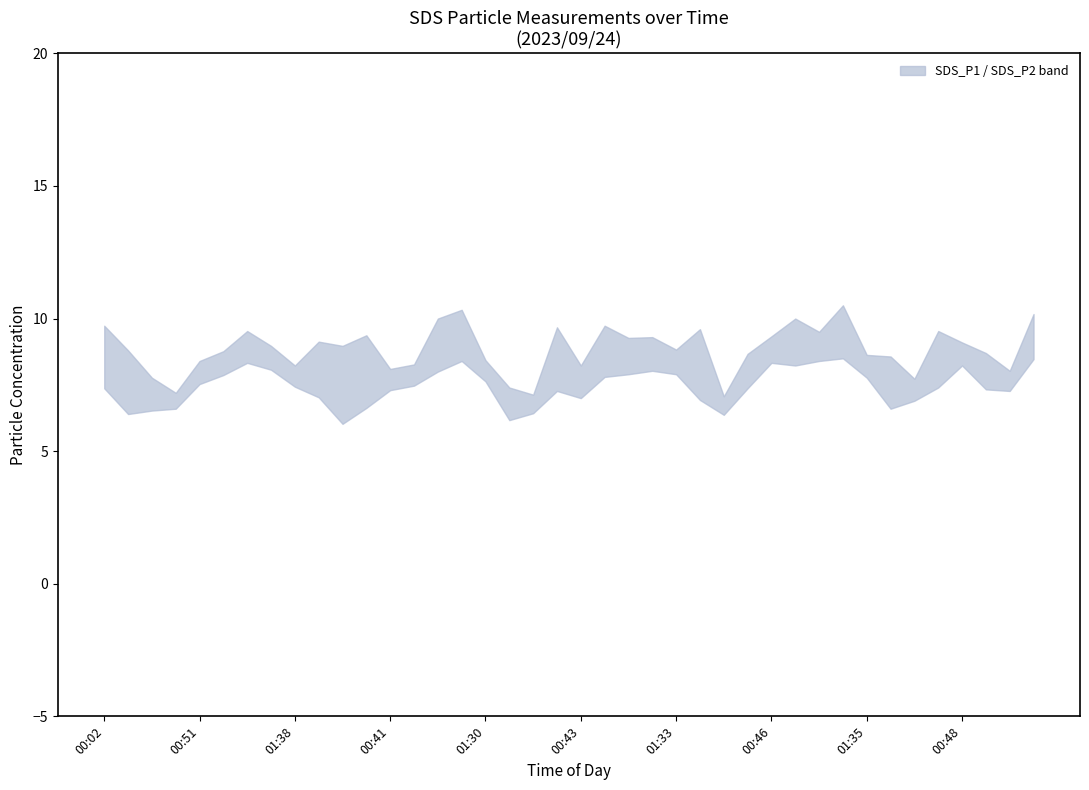

How many data points does each series have?

40